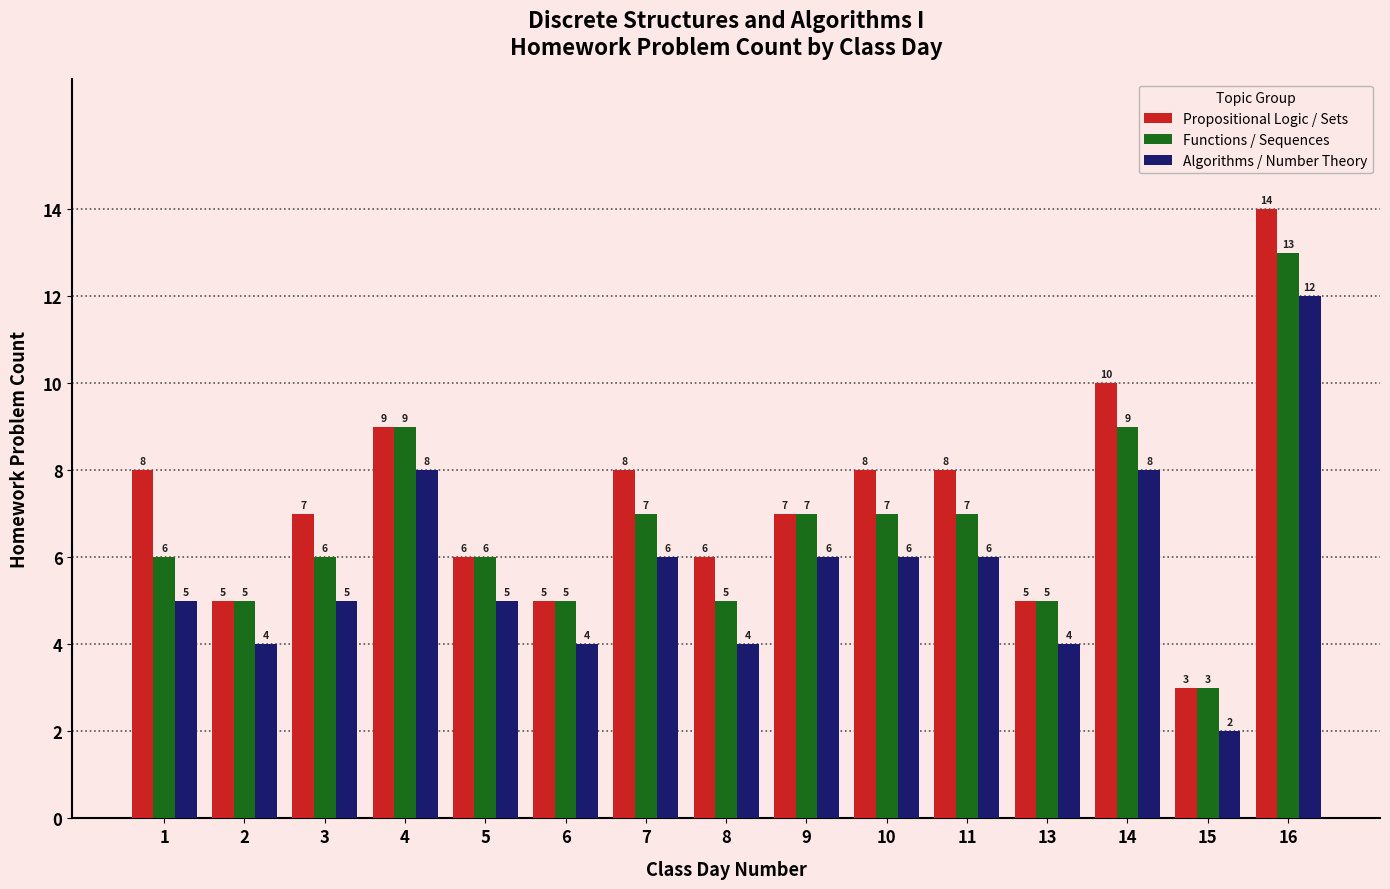

At 14, list the series in order from smallest to largest.

Algorithms / Number Theory, Functions / Sequences, Propositional Logic / Sets